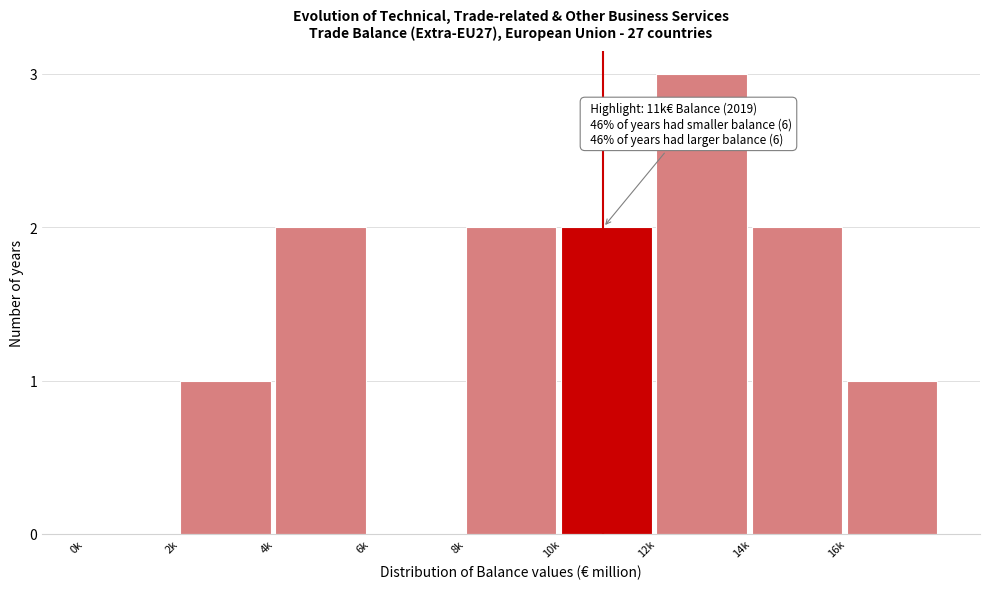

Reading left to right, list all the values displayed in this chart.

0k=0	2k=1	4k=2	6k=0	8k=2	10k=2	12k=3	14k=2	16k=1